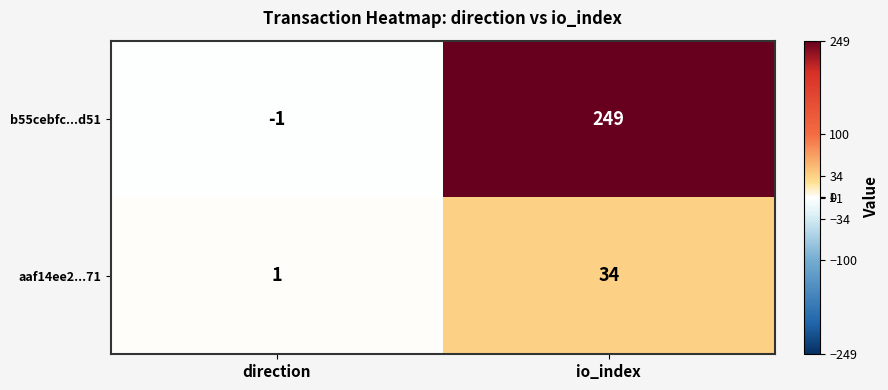

What is the average value of the b55cebfc...d51 series?

124